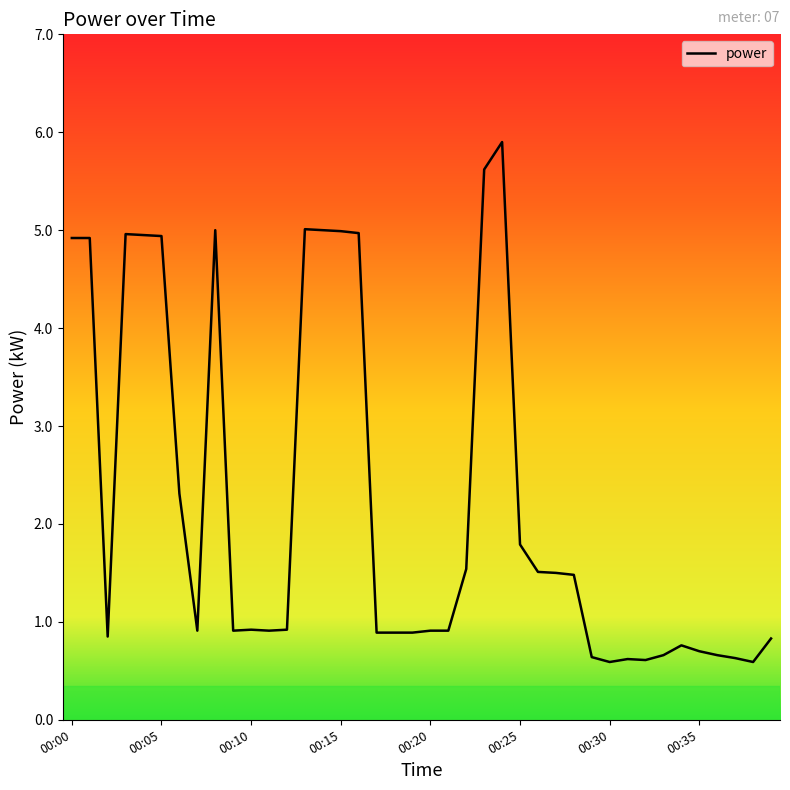

How many values are between 0 and 4?

28